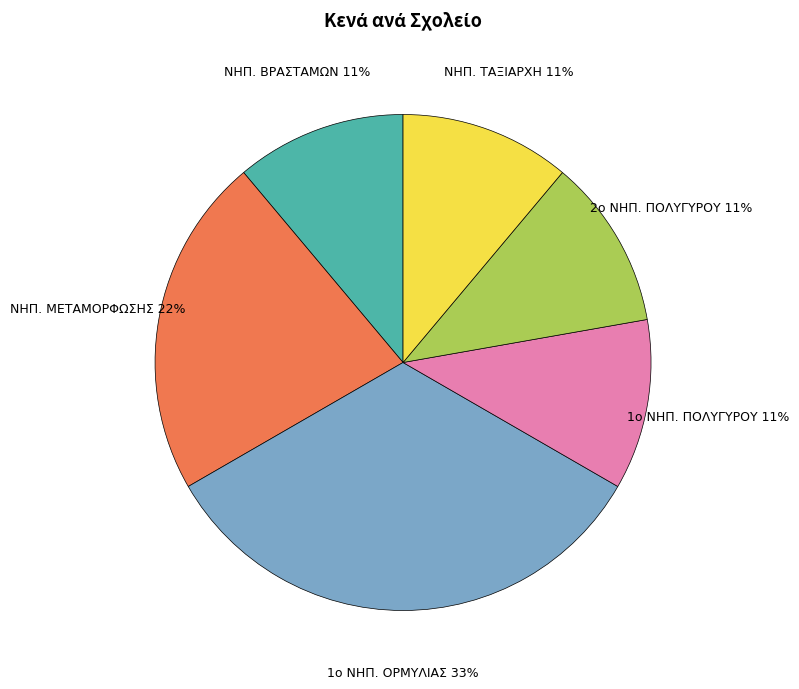

Is there a majority slice in this chart?

No